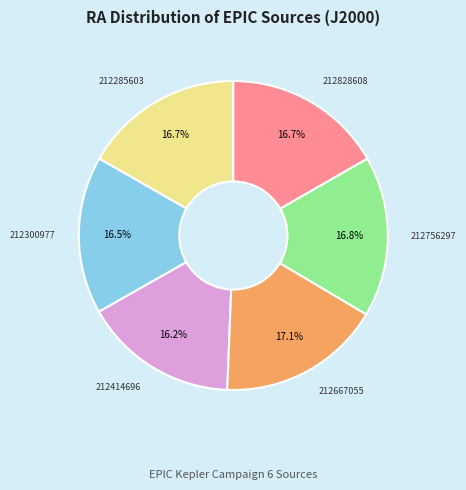

Is there any slice that represents more than half of the pie?

No